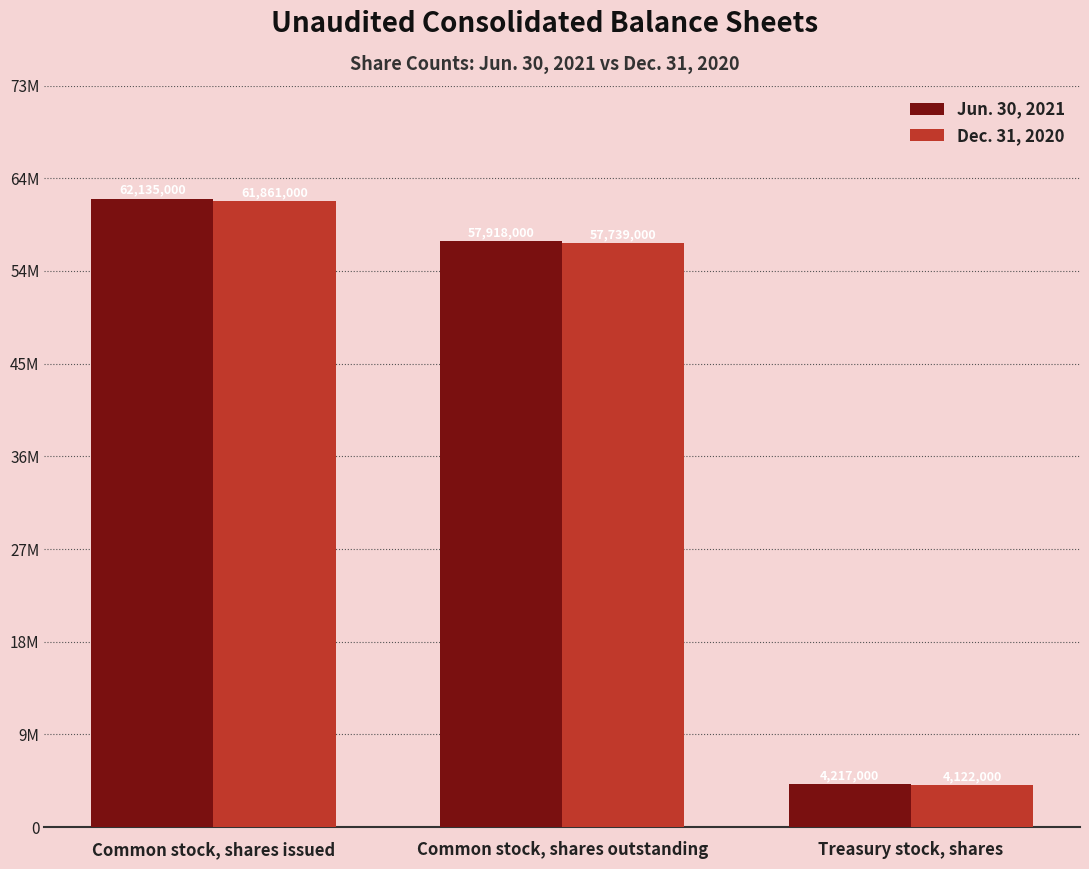

Does the chart contain stacked bars?

No